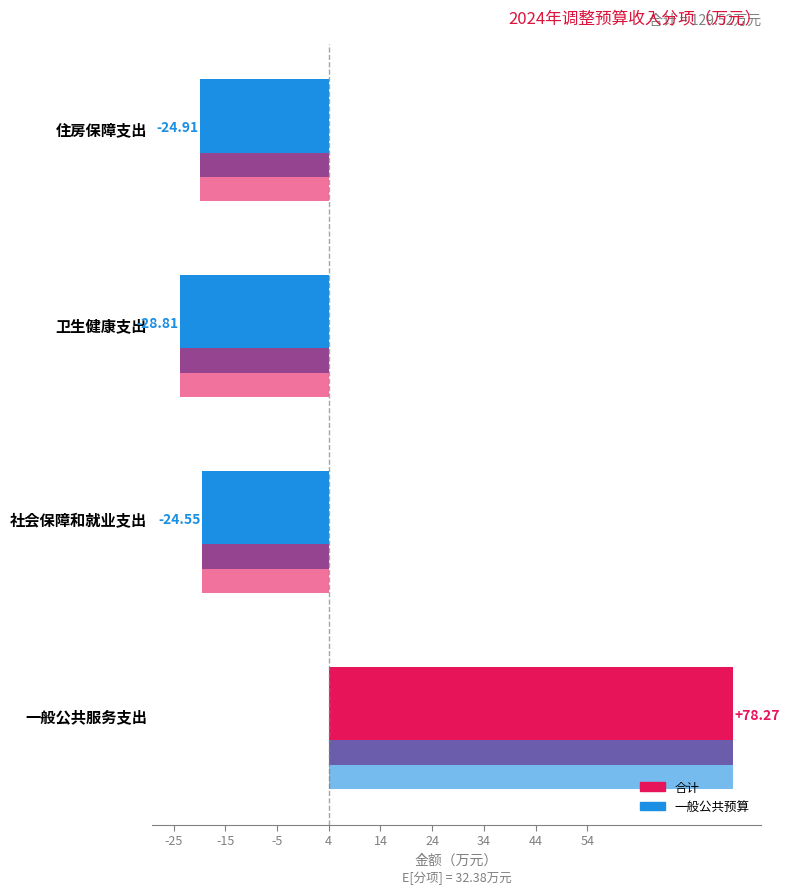

What is the lowest value of the 合计 series?

-28.8